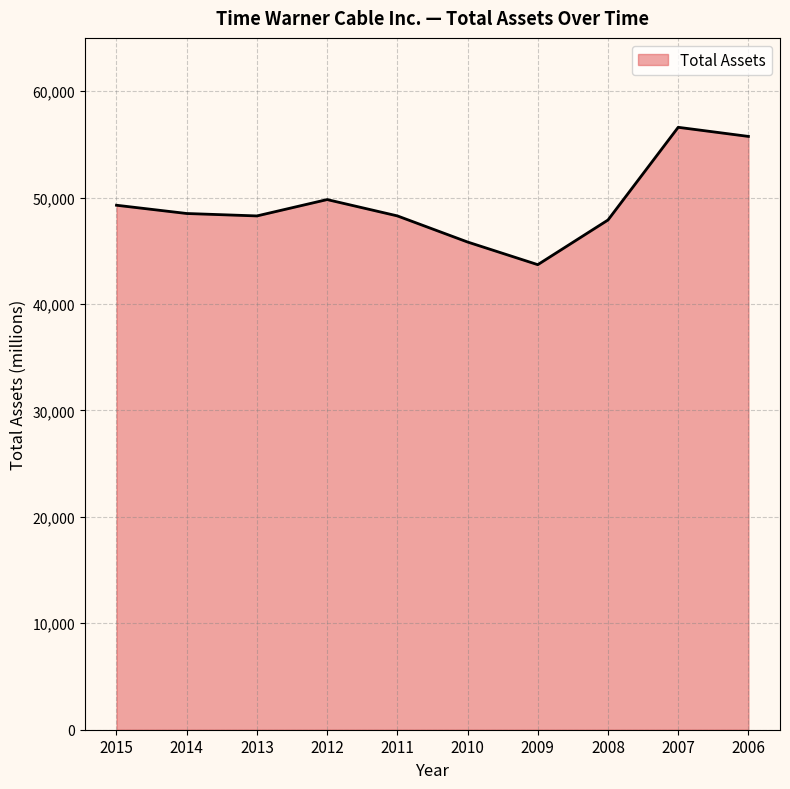

What is the smallest value displayed?

43694